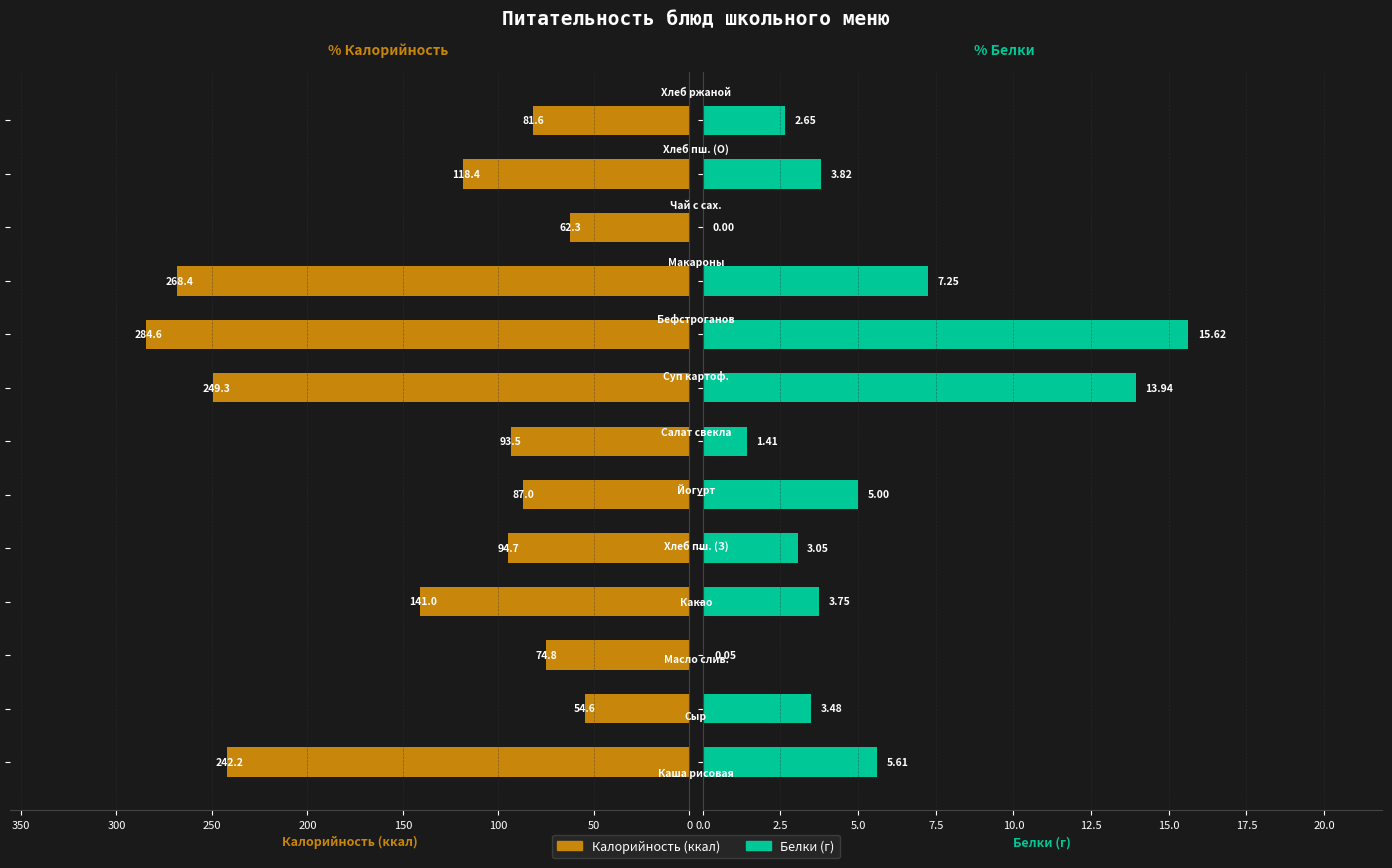

Does the chart contain stacked bars?

No